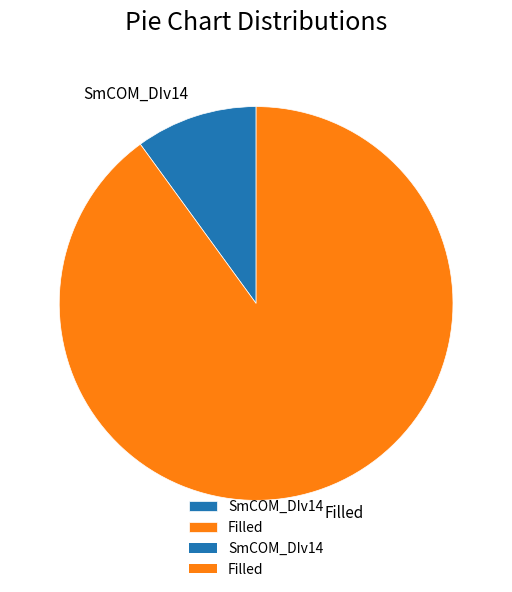

Is Filled the majority of the pie?

Yes